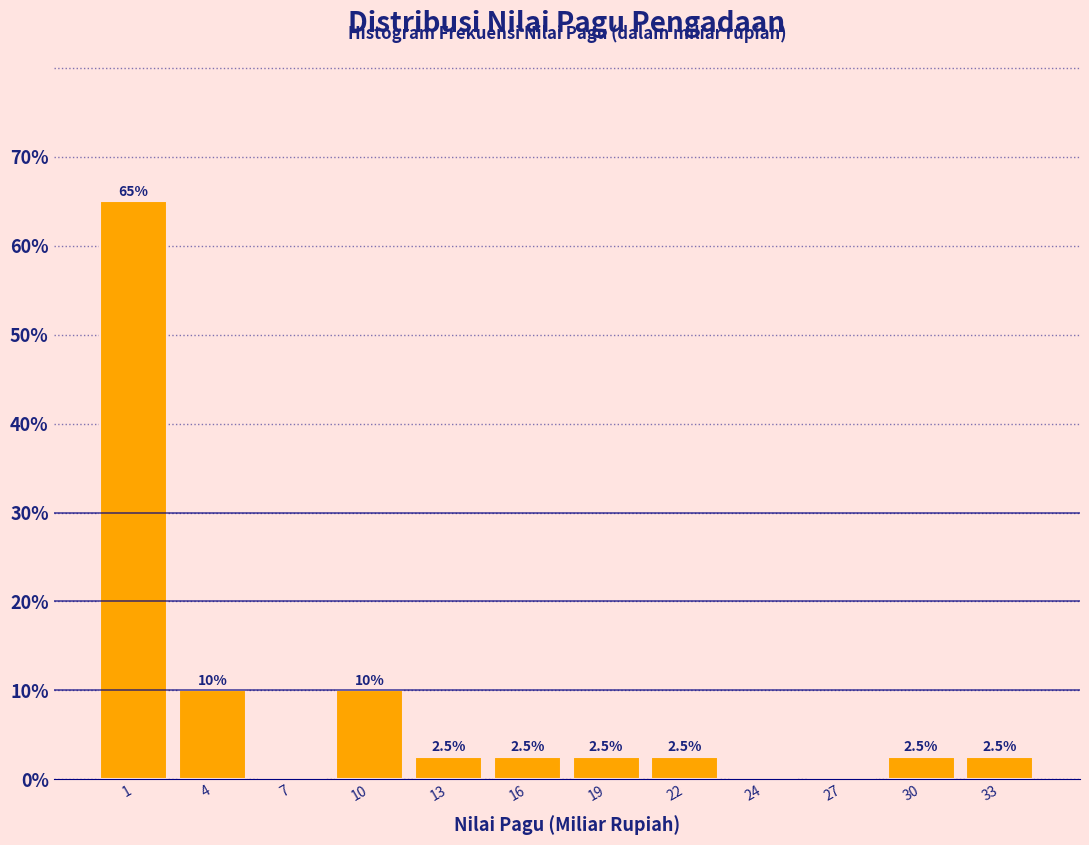

Reading left to right, list all the values displayed in this chart.

1=65.0	4=10.0	7=0.0	10=10.0	13=2.5	16=2.5	19=2.5	22=2.5	24=0.0	27=0.0	30=2.5	33=2.5